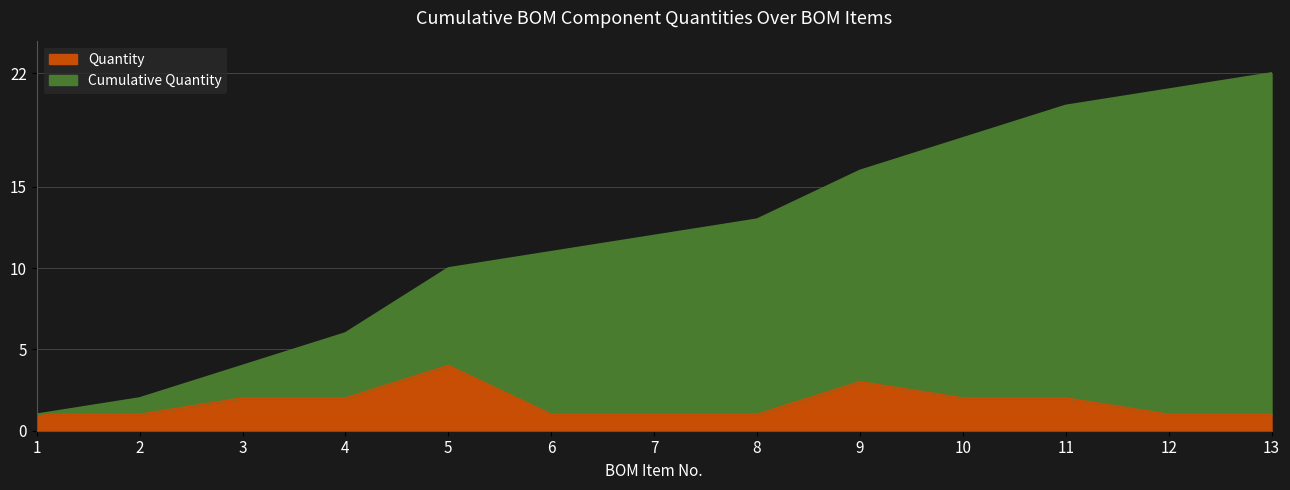

The value of Cumulative Quantity at 2 is 0. True or false?

False